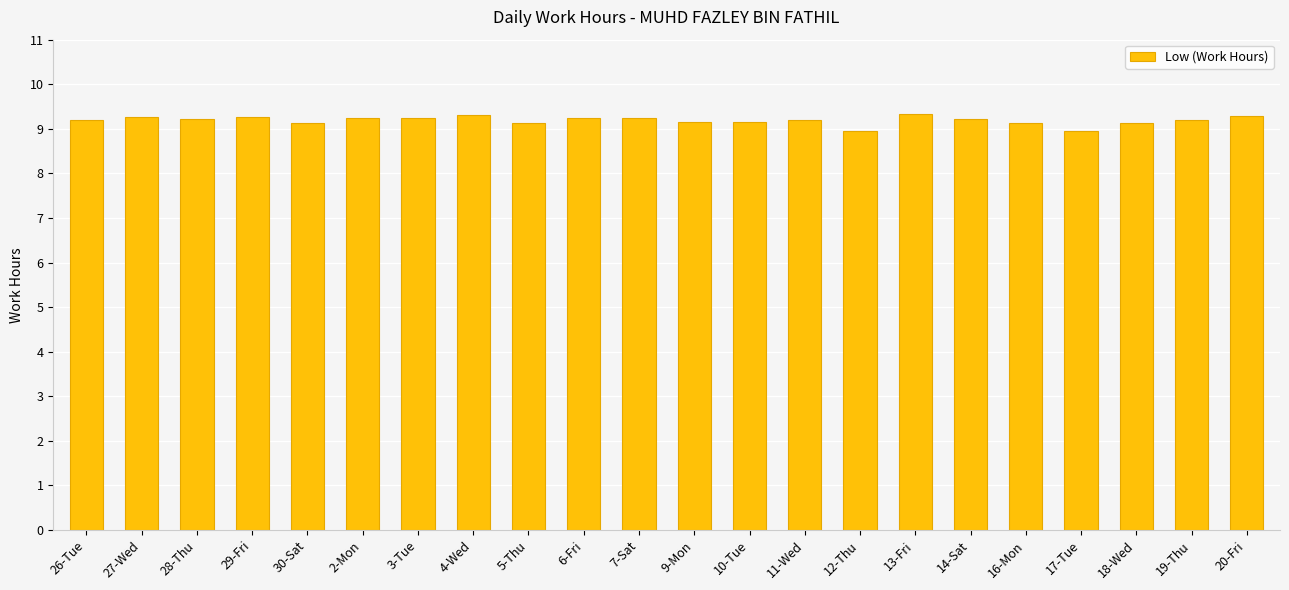

Count the values in the range 9 to 10.

20